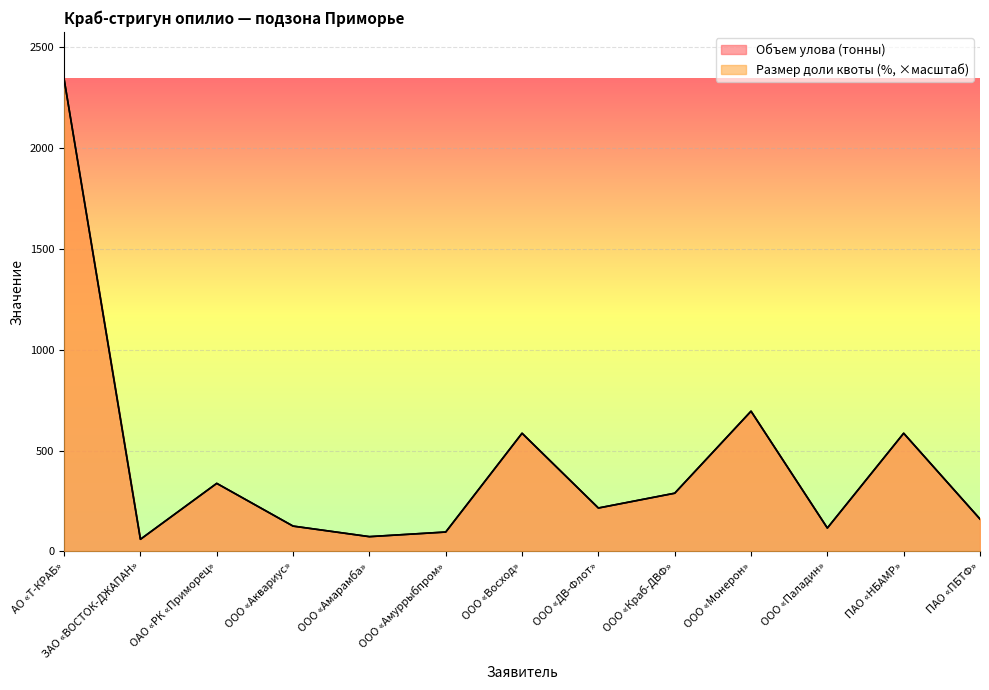

What is the total value across all series at ООО «Краб-ДВФ»?

577.1